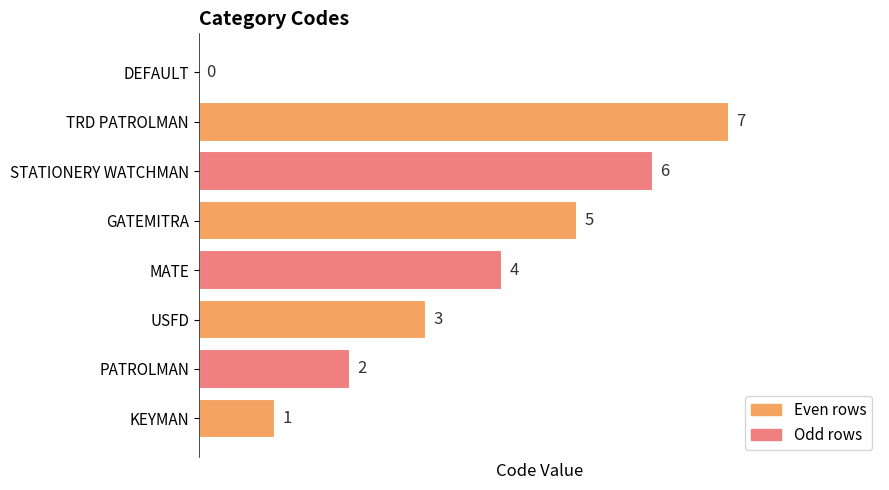

What is the ratio of the value at TRD PATROLMAN to the value at USFD?

2.3